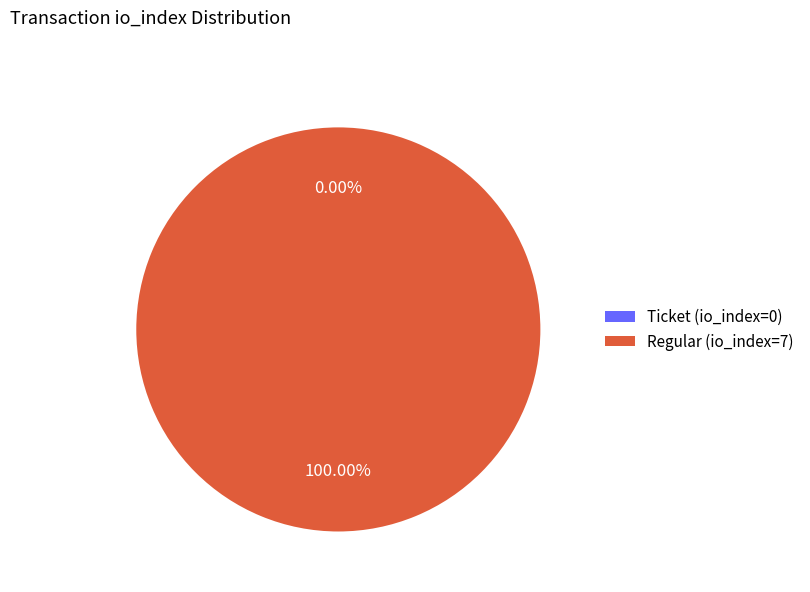

To the nearest percent, what is the average slice percentage?

50%